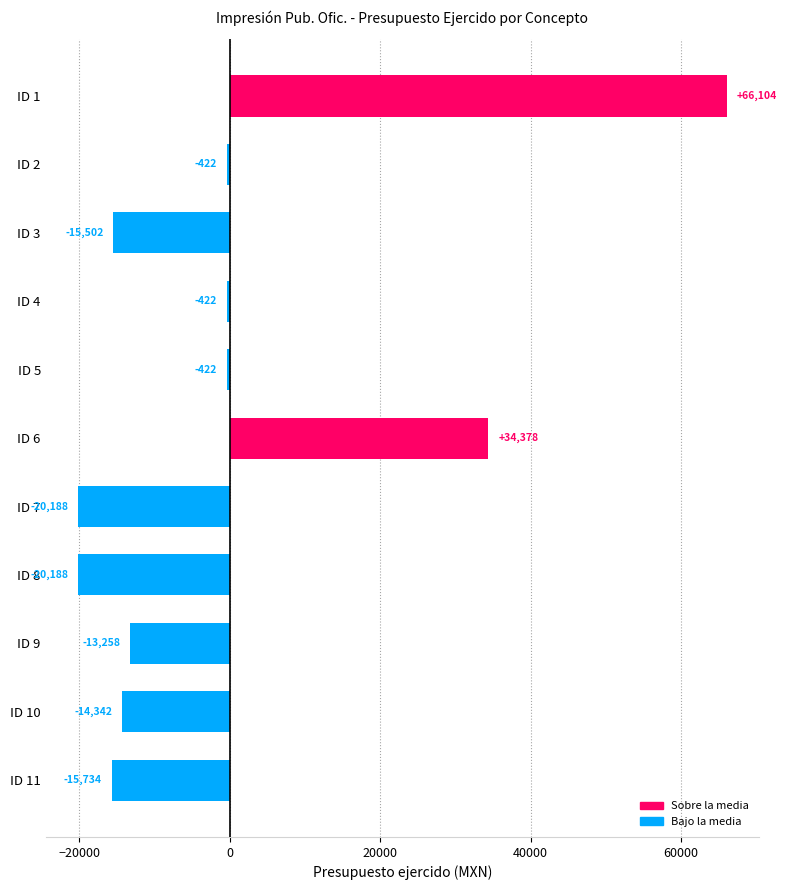

How many distinct data groups are displayed?

1